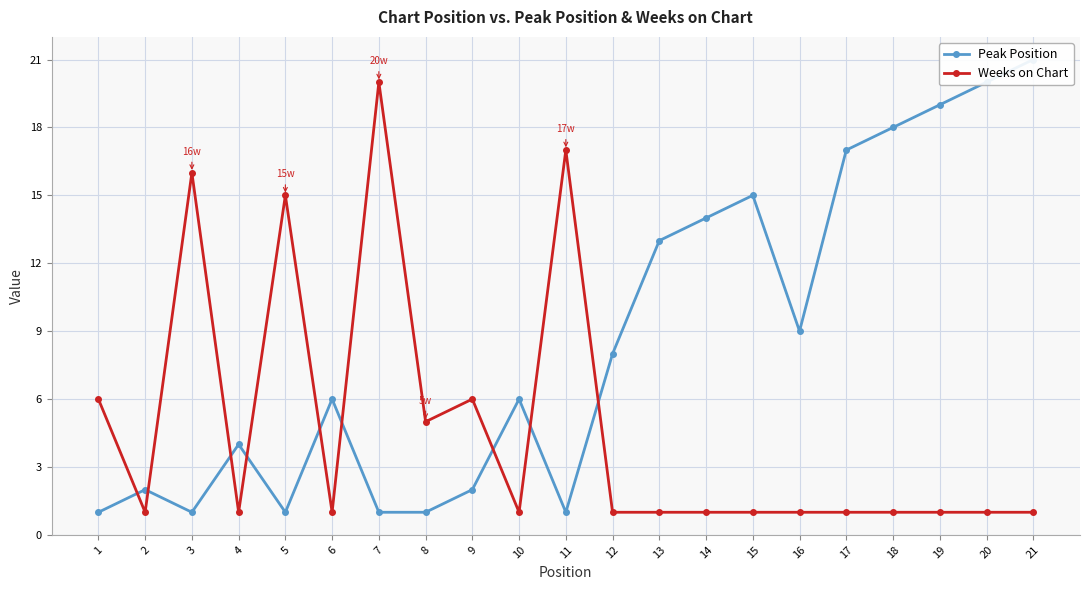

At 2, list the series in order from largest to smallest.

Peak Position, Weeks on Chart